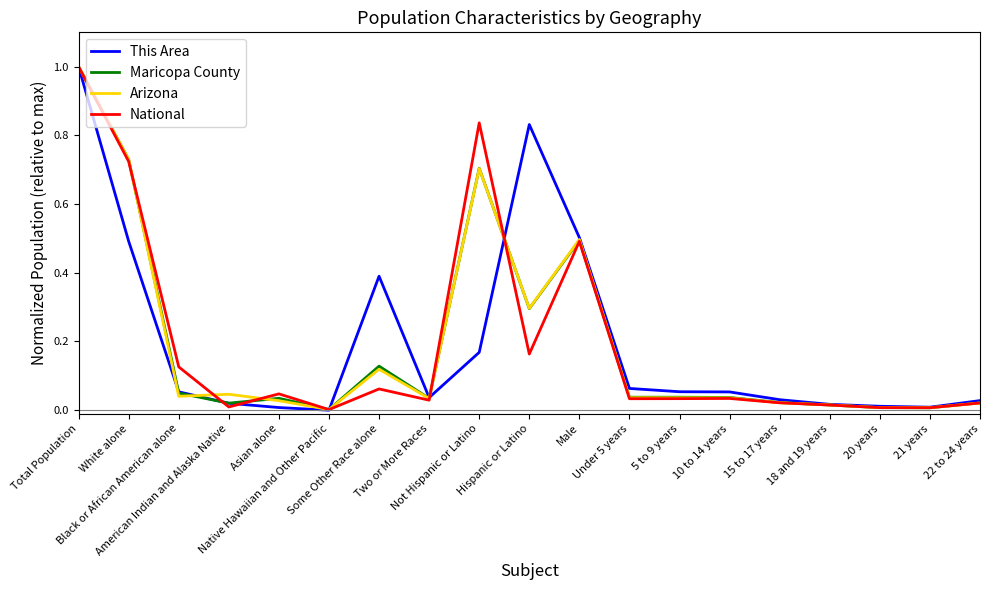

What is the maximum value shown in the chart?

1.0